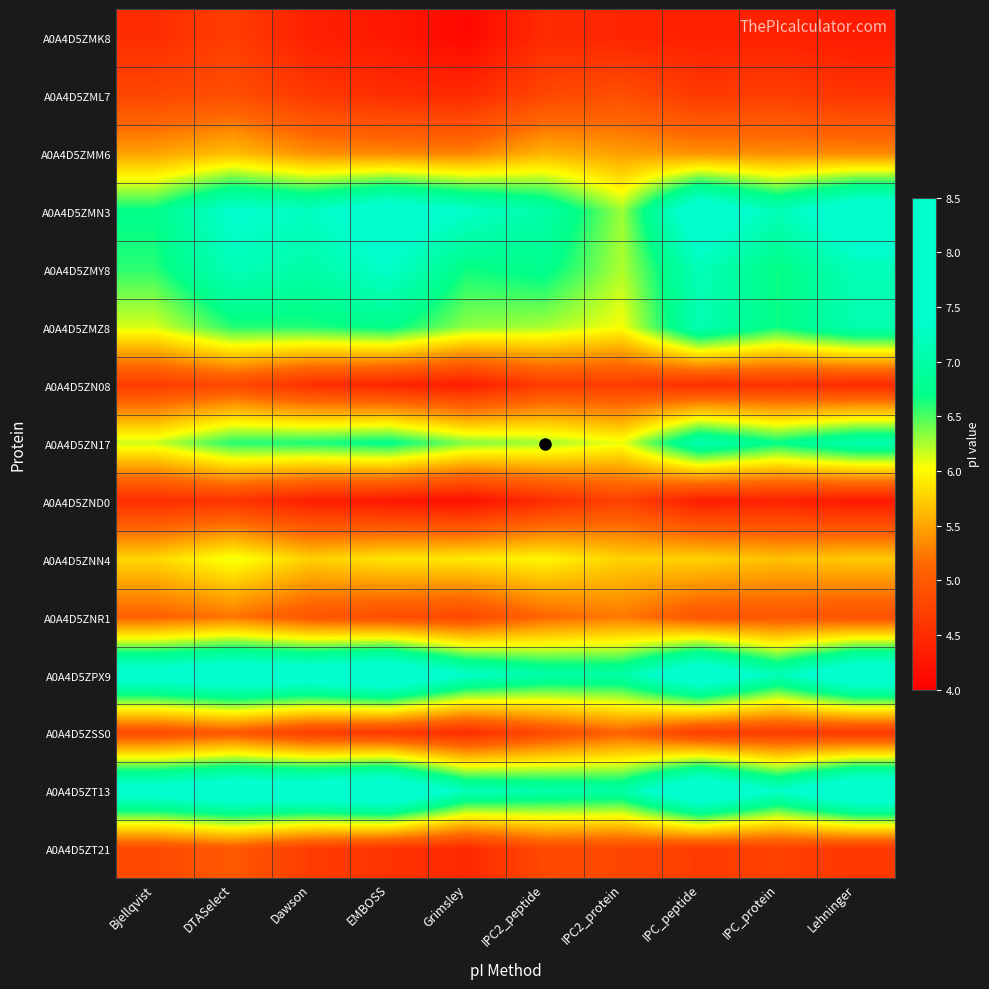

At which category does the chart reach its minimum across all series?

Grimsley